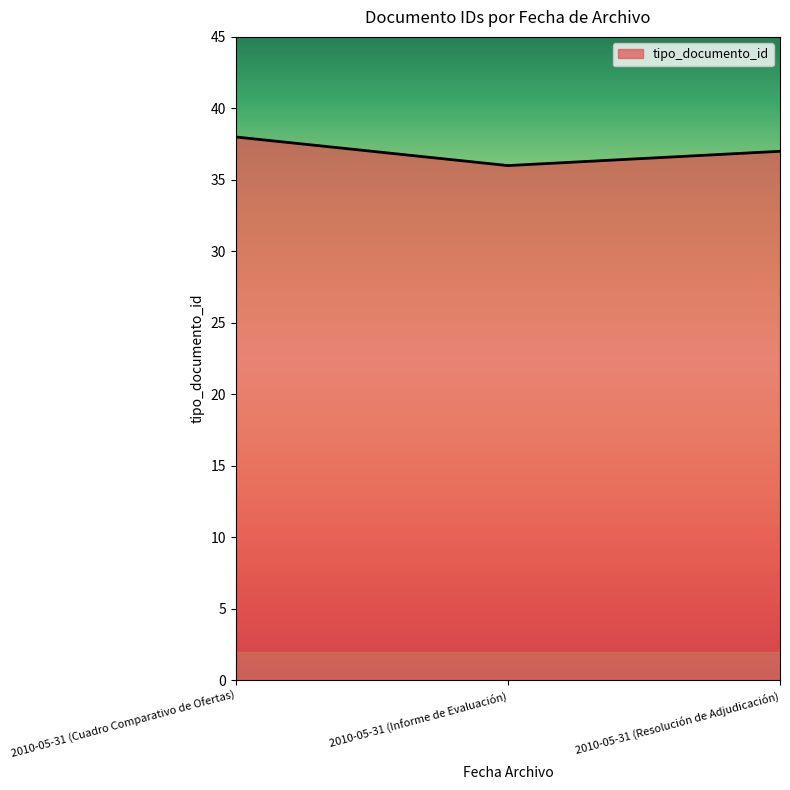

The chart shows a value of 19 at 2010-05-31 (Resolución de Adjudicación). True or false?

False